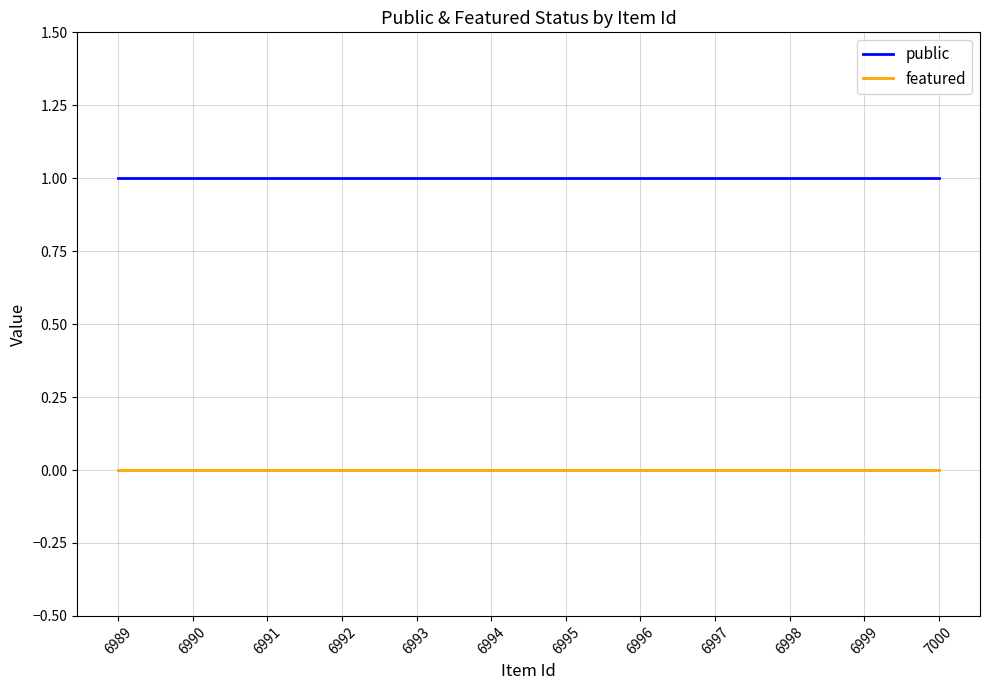

At which category is the sum across all series the highest?

7000